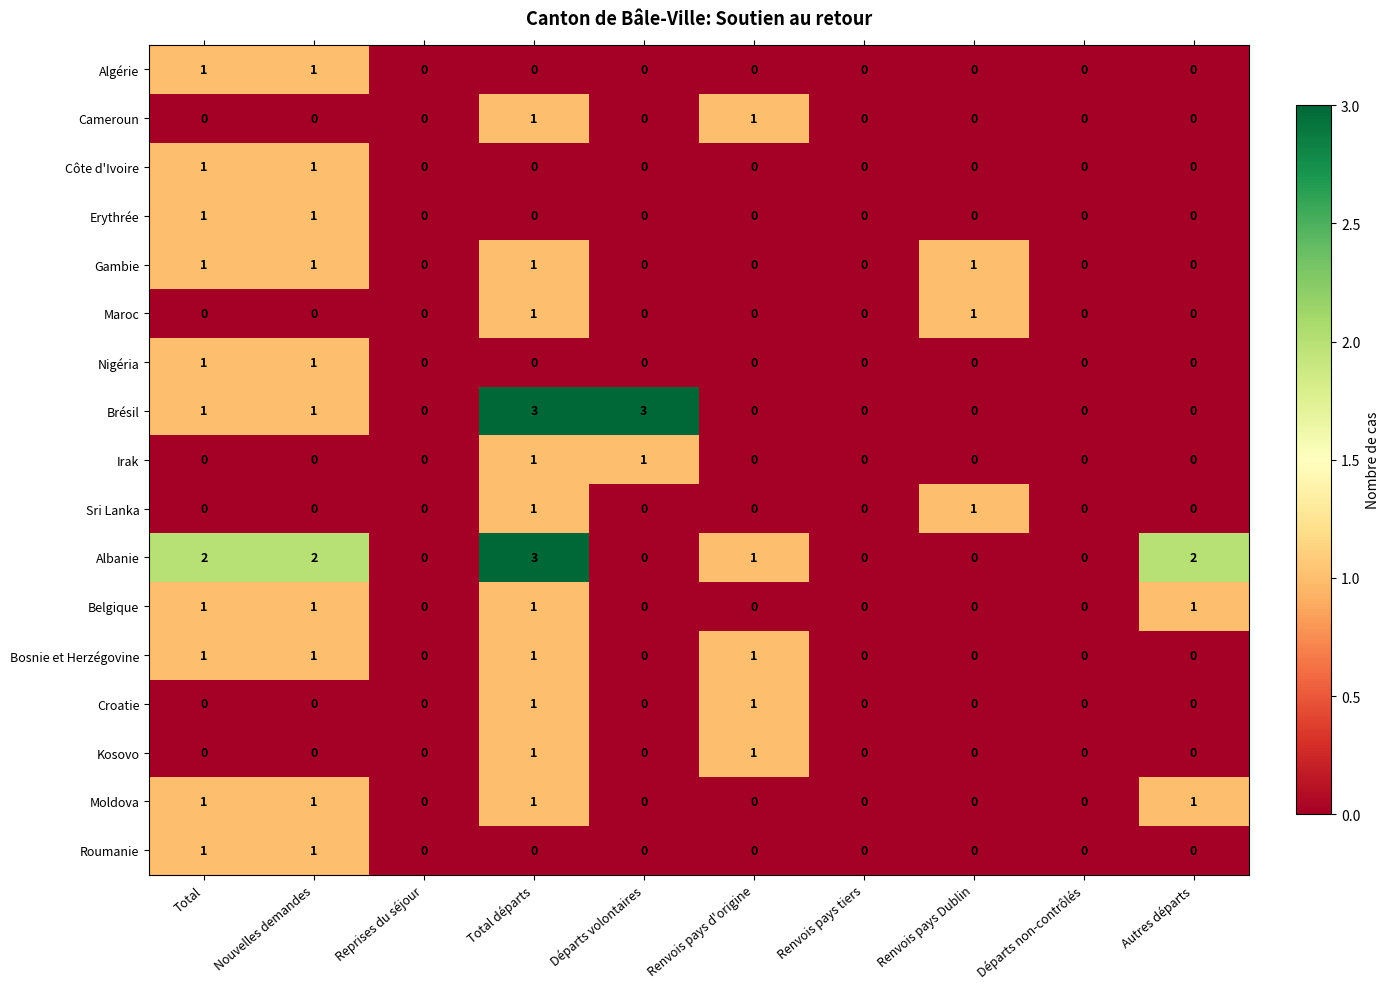

Is the value of Algérie at Autres départs greater than the value of Nigéria at Nouvelles demandes?

No